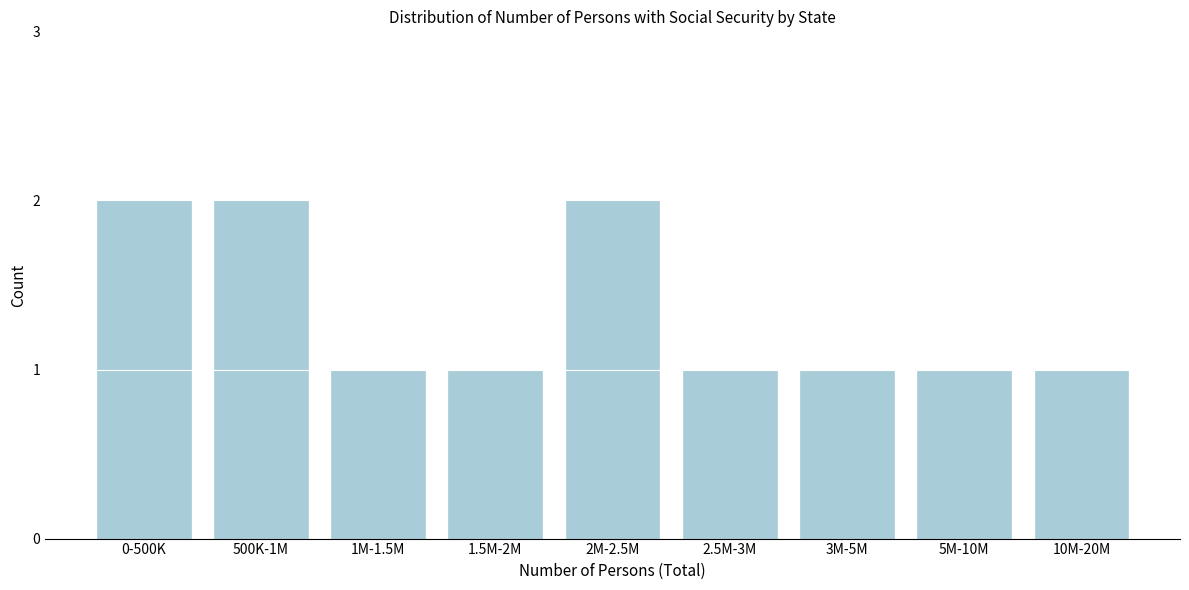

Reading left to right, extract all data points from this chart.

0-500K=2	500K-1M=2	1M-1.5M=1	1.5M-2M=1	2M-2.5M=2	2.5M-3M=1	3M-5M=1	5M-10M=1	10M-20M=1